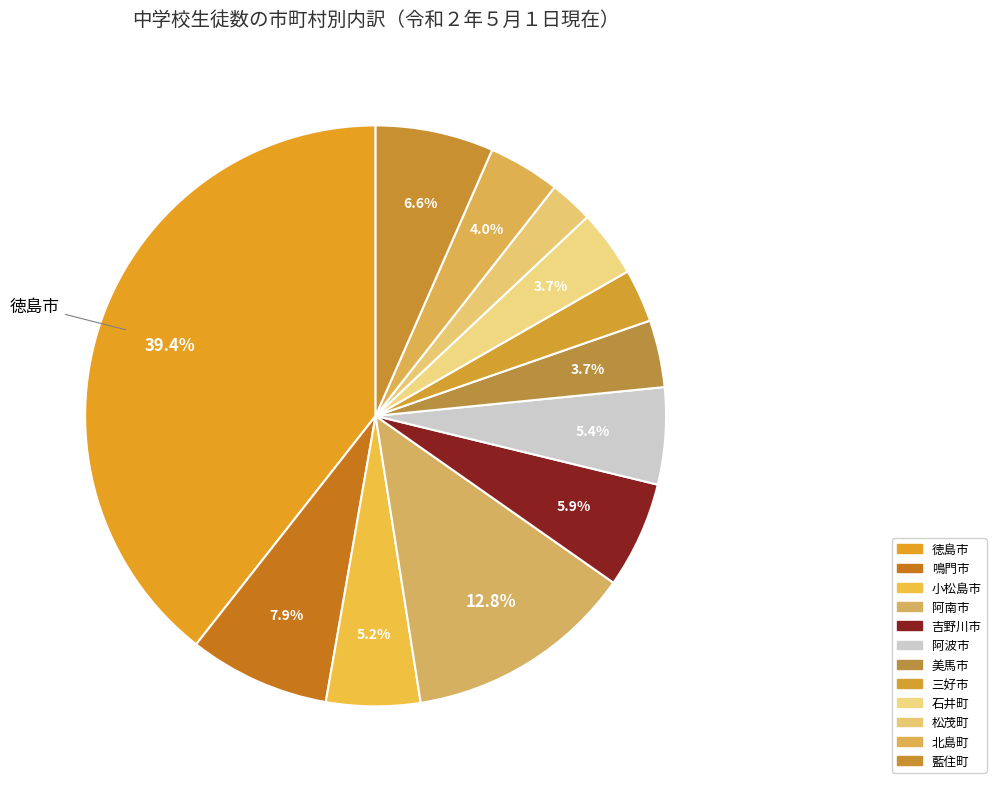

How many slices are in this pie chart?

12